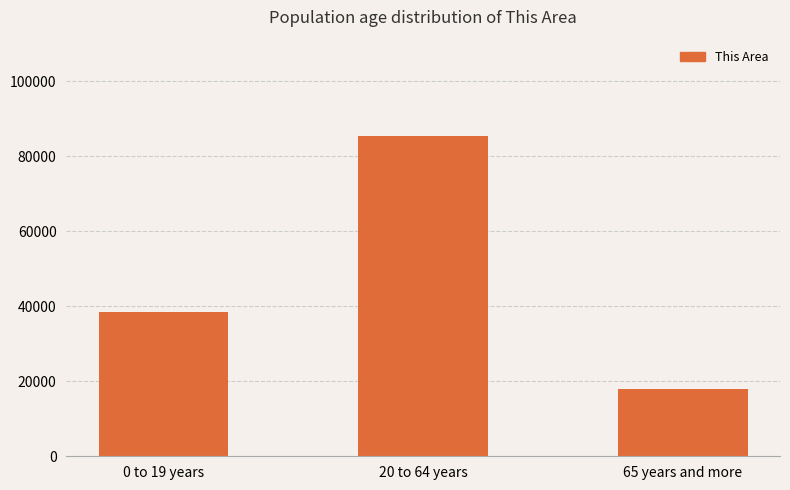

Reading left to right, list all the values displayed in this chart.

0 to 19 years=38409	20 to 64 years=85470	65 years and more=17950